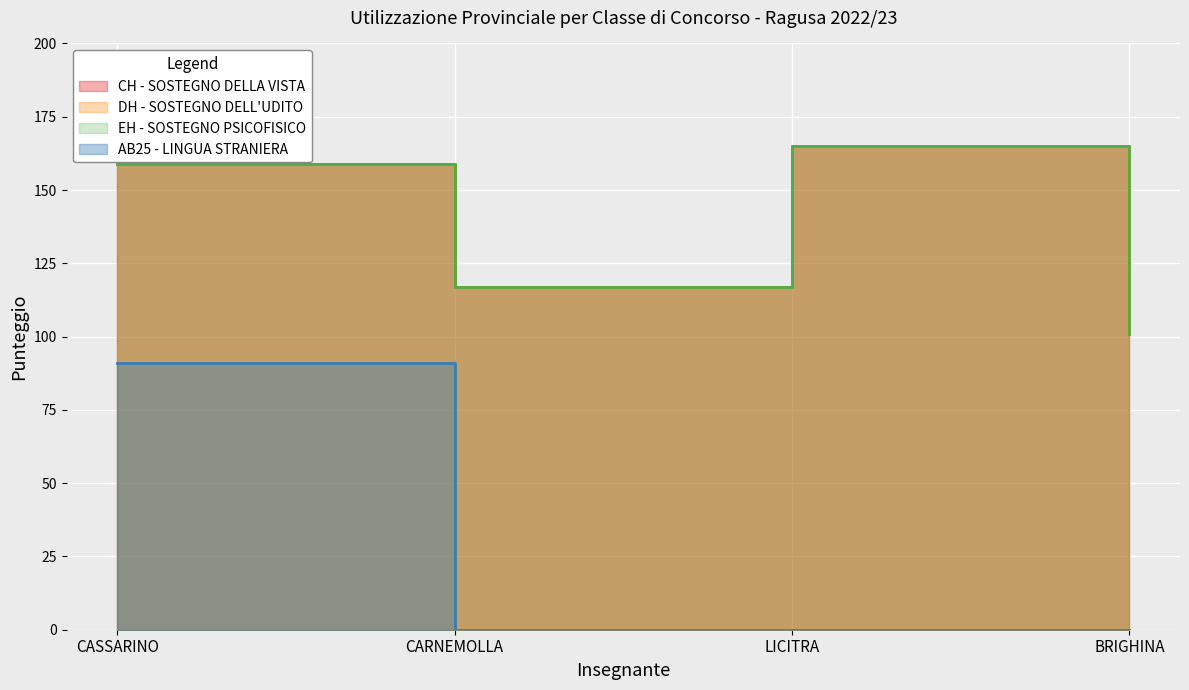

What is the label of the 2nd point from the left?

CARNEMOLLA